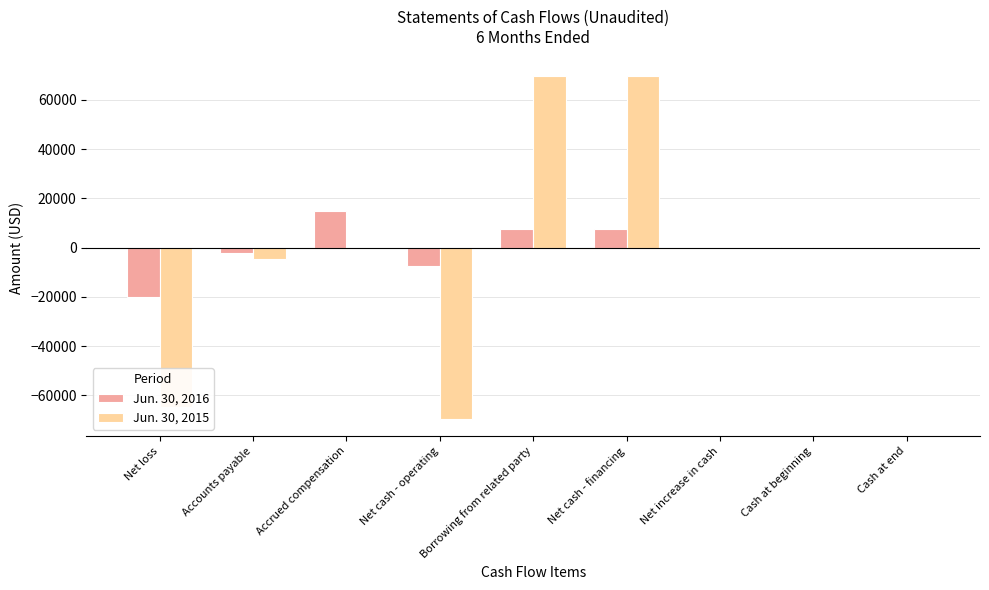

What is the total value across all series at Net cash - operating?

-76959